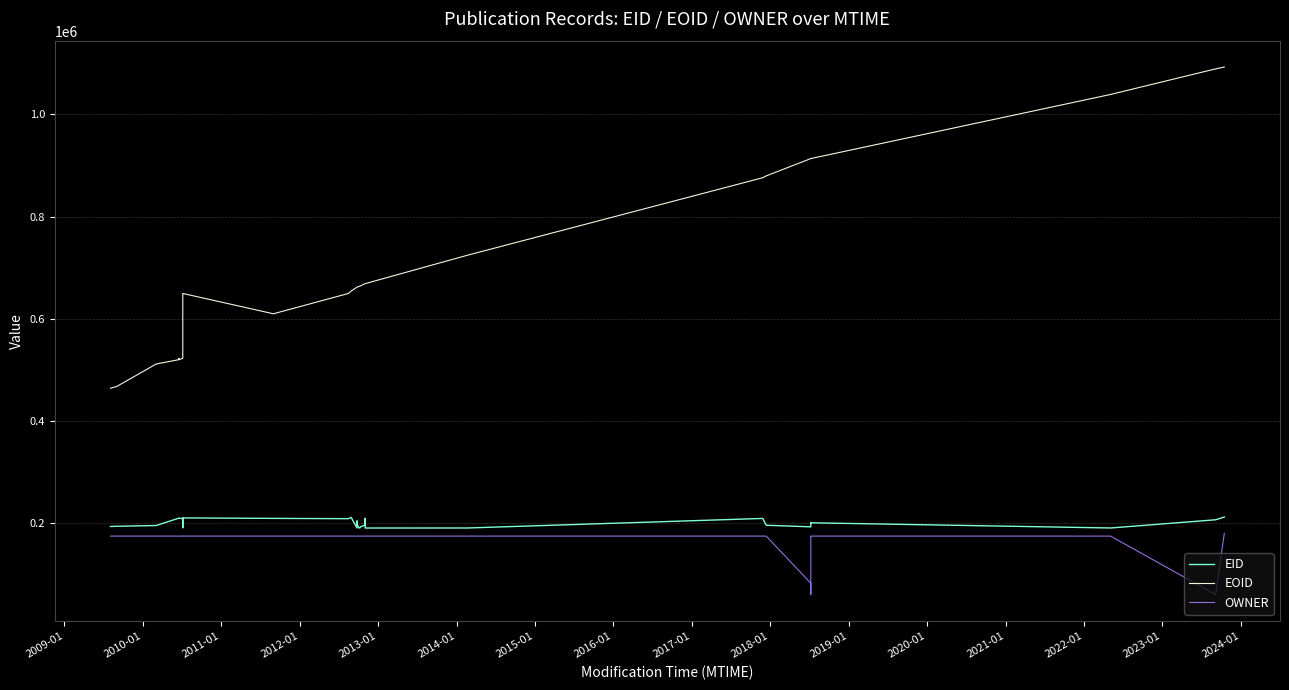

What is the difference between the second highest and minimum values in the EID series?

20717